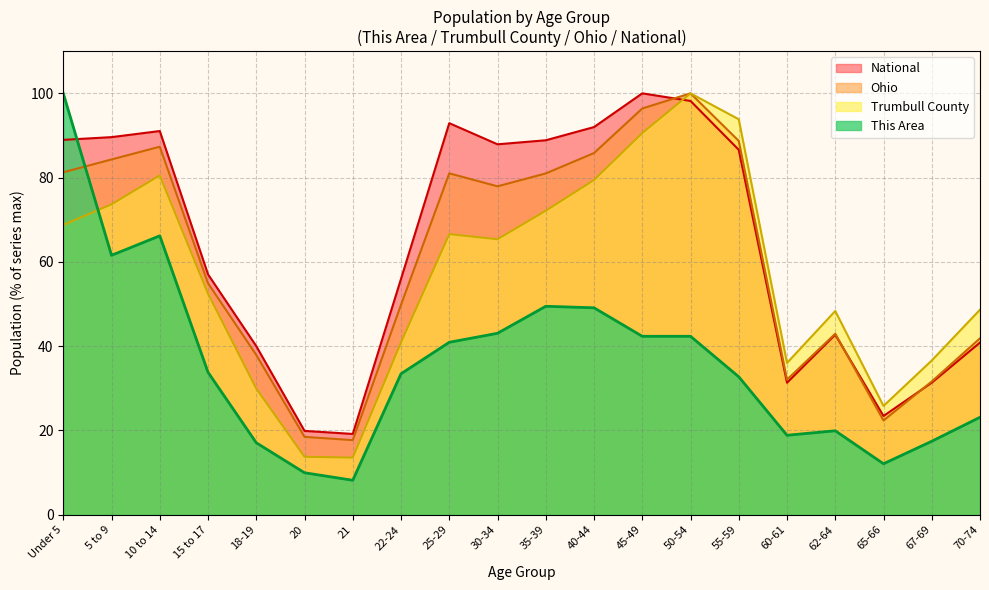

In Trumbull County, how many points are lower than both neighbors (excluding endpoints)?

4